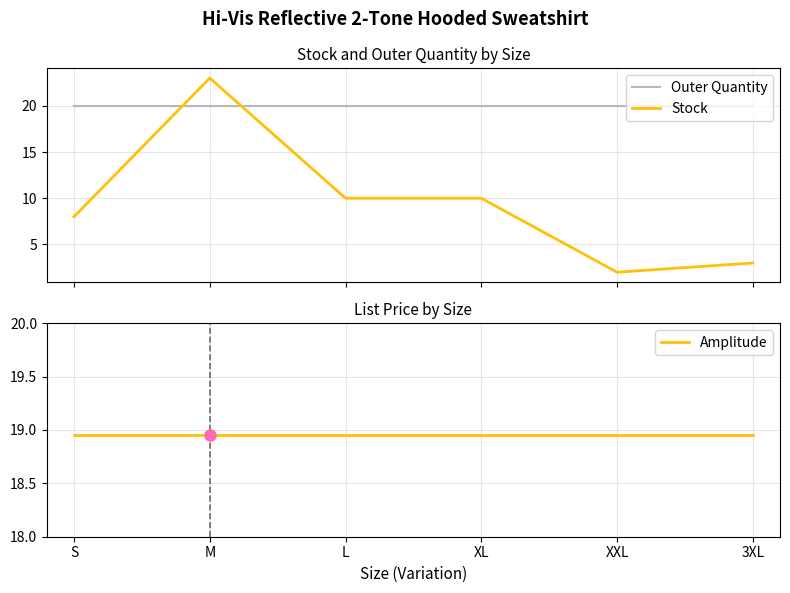

Reading right to left, extract all data points from this chart.

Outer Quantity: 20.0	20.0	20.0	20.0	20.0	20.0
Stock: 3.0	2.0	10.0	10.0	23.0	8.0
Amplitude: 18.9	18.9	18.9	18.9	18.9	18.9